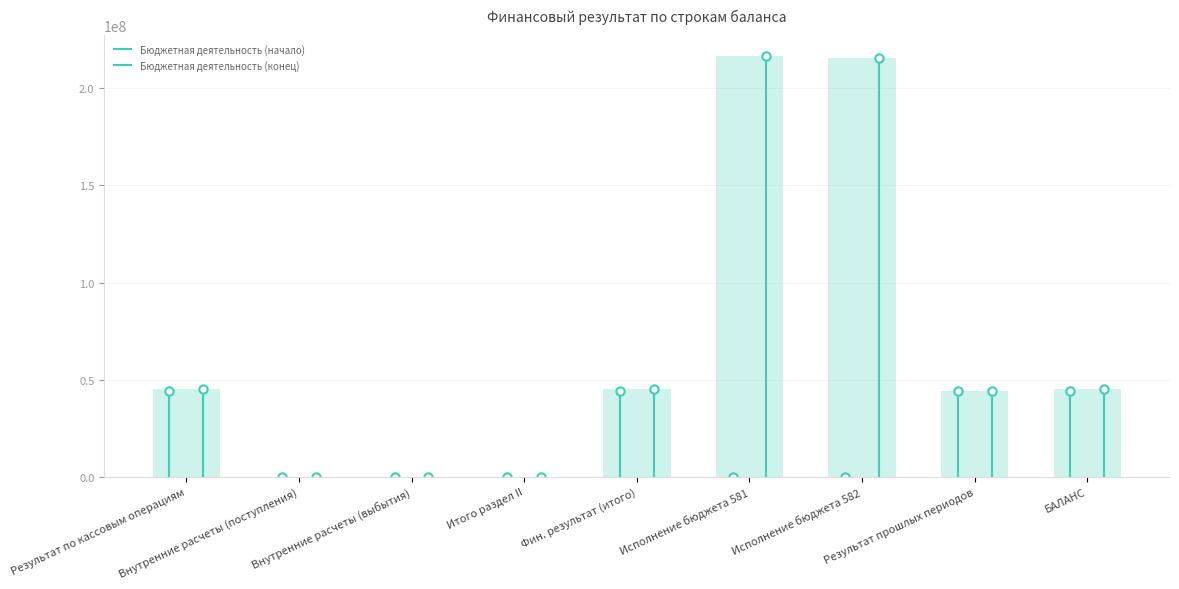

Which series has the widest spread of values?

Бюджетная деятельность (конец)